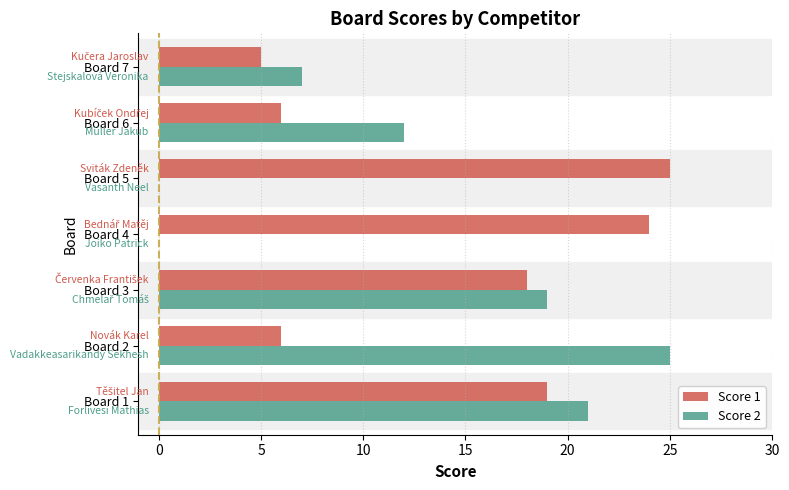

At which label does Score 1 reach its peak?

Board 5